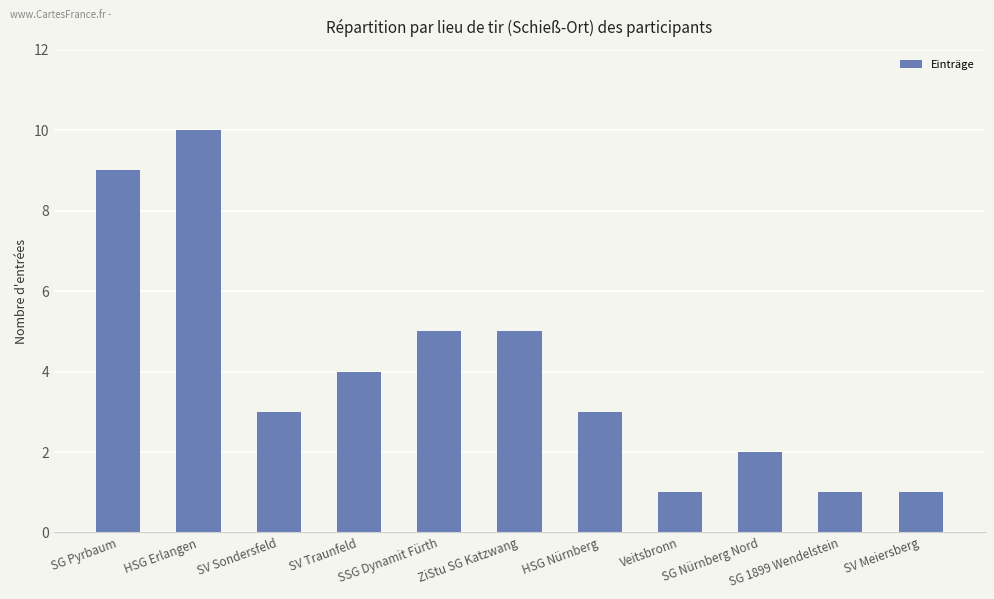

Is it true that the value at SG Pyrbaum is 3?

False